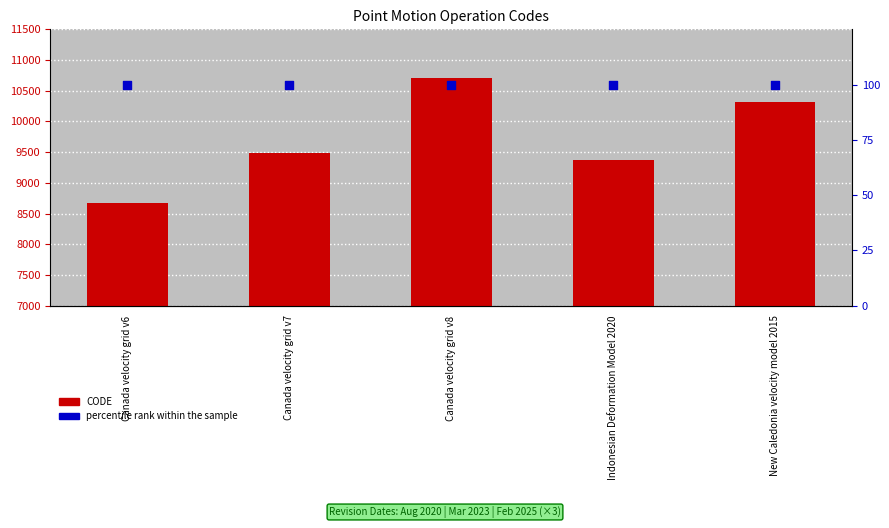

Which series has the largest Y range (max minus min)?

CODE